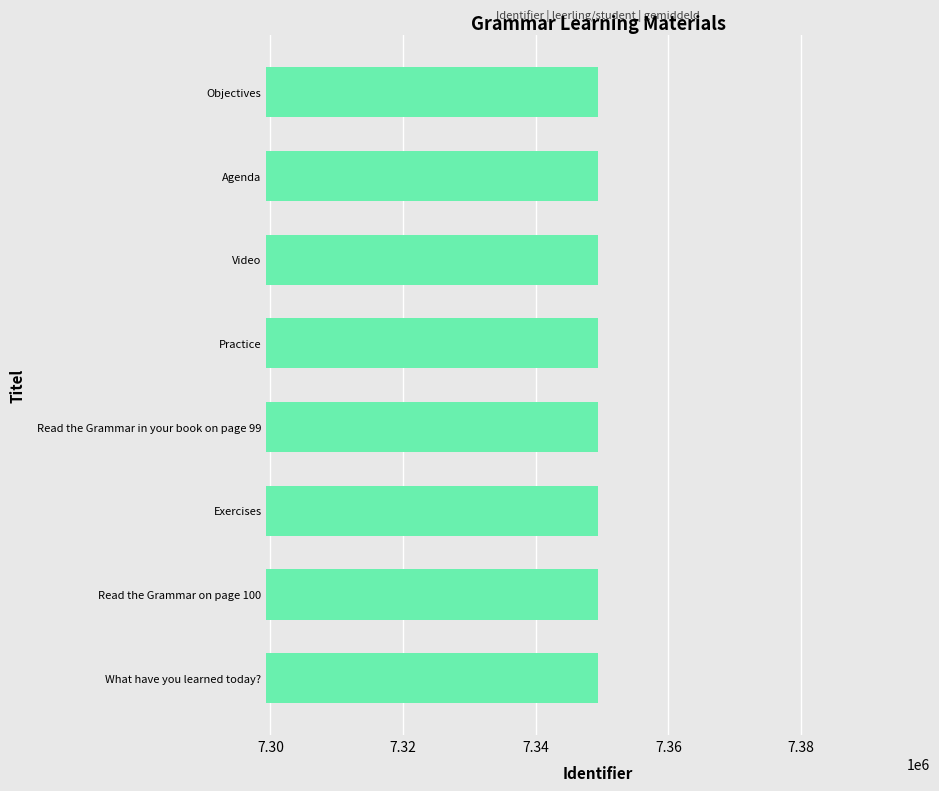

Count the number of categories in the chart.

8